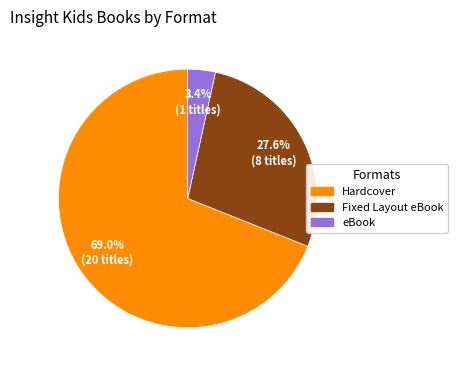

What is the ratio of the value at Hardcover to the value at Fixed Layout eBook?

2.5